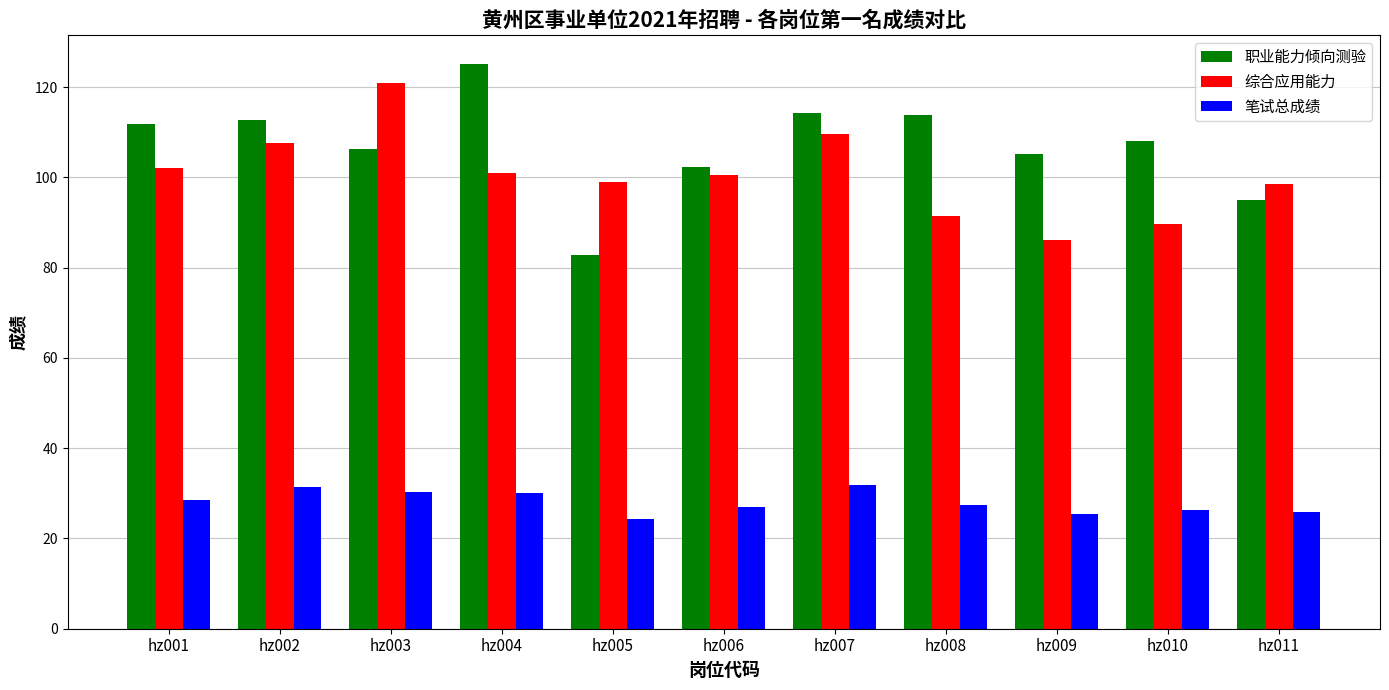

At which label does 职业能力倾向测验 reach its peak?

hz004